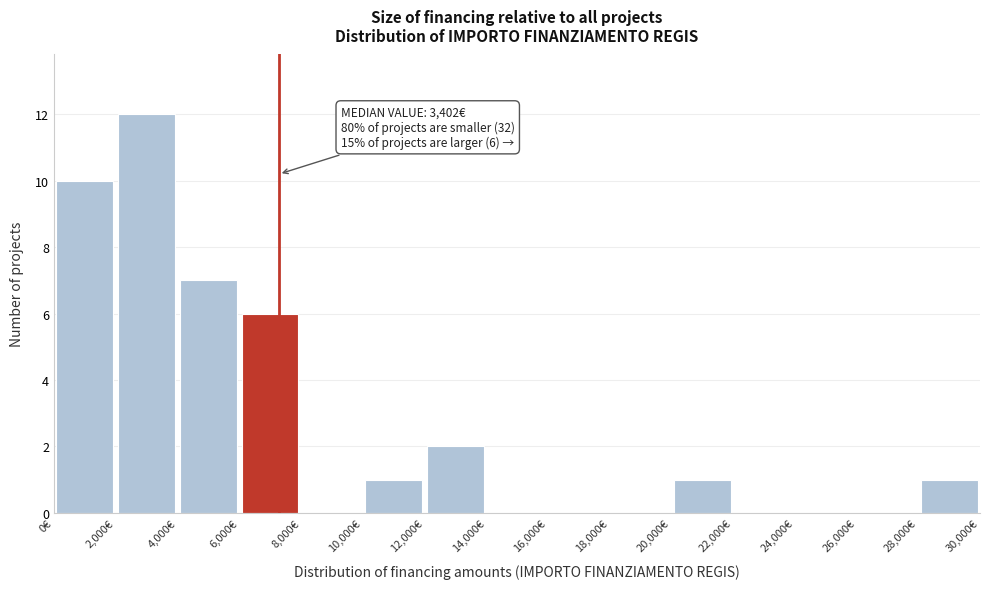

Which range on the x-axis has the tallest bar?

2000 to 4000